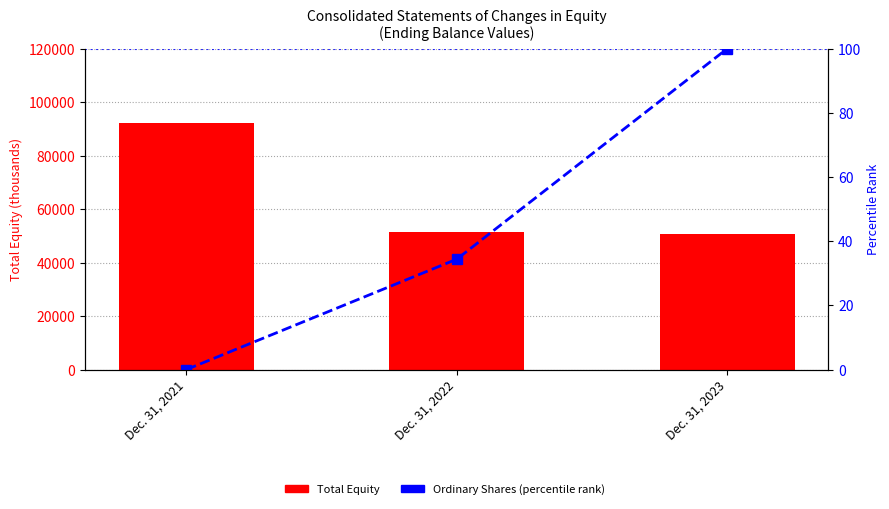

List the labels in order of Total Equity value, smallest first.

Dec. 31, 2023, Dec. 31, 2022, Dec. 31, 2021